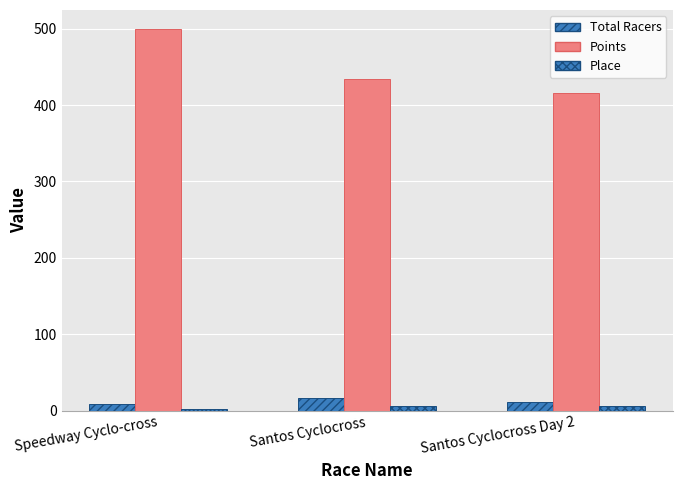

How many groups of bars are there?

3